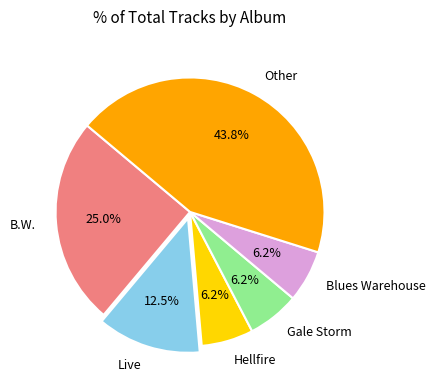

Does Live represent more than half of the total?

No